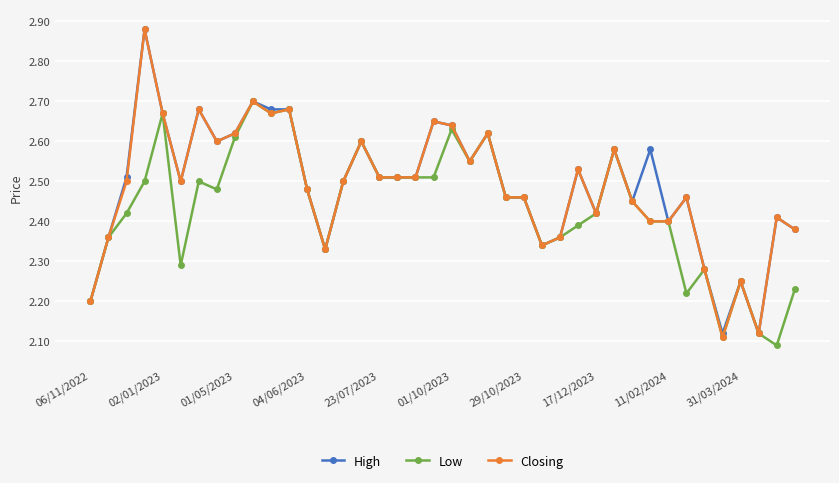

At how many categories does at least one series exceed 2?

40